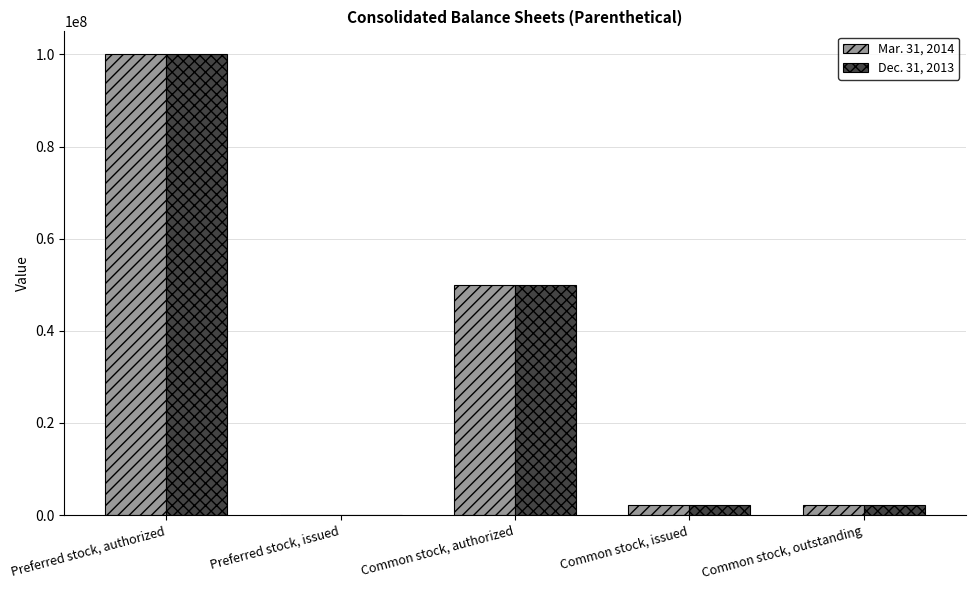

Where does the Mar. 31, 2014 series first go above 2080873?

Preferred stock, authorized